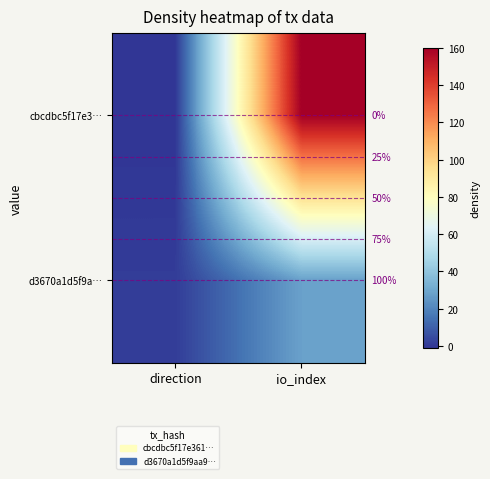

Reading left to right, list all the values displayed in this chart.

cbcdbc5f17e3…: direction=-1	io_index=160
d3670a1d5f9a…: direction=1	io_index=28